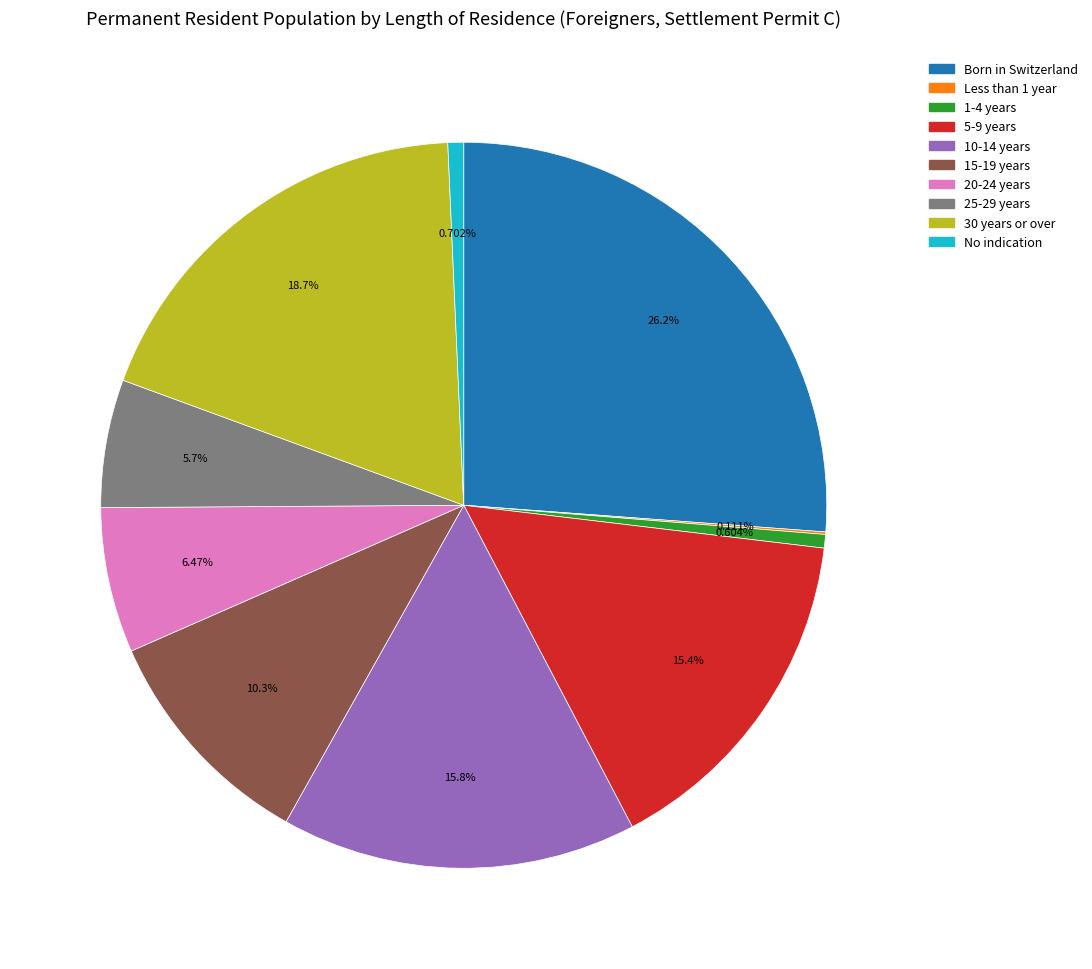

Is it true that 25-29 years is 6% of the pie?

True